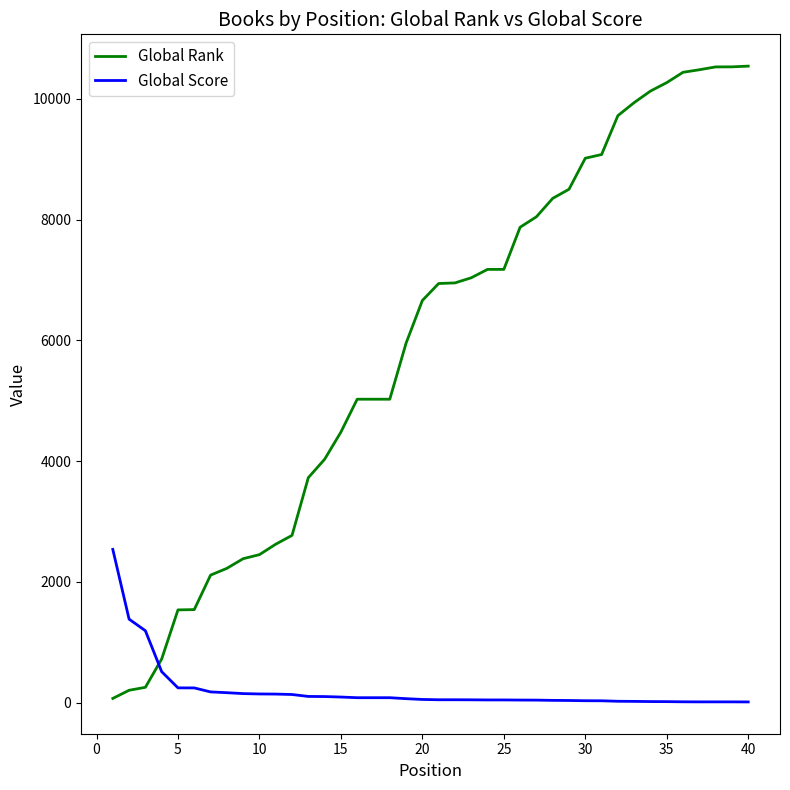

What is the greatest value displayed?

10541